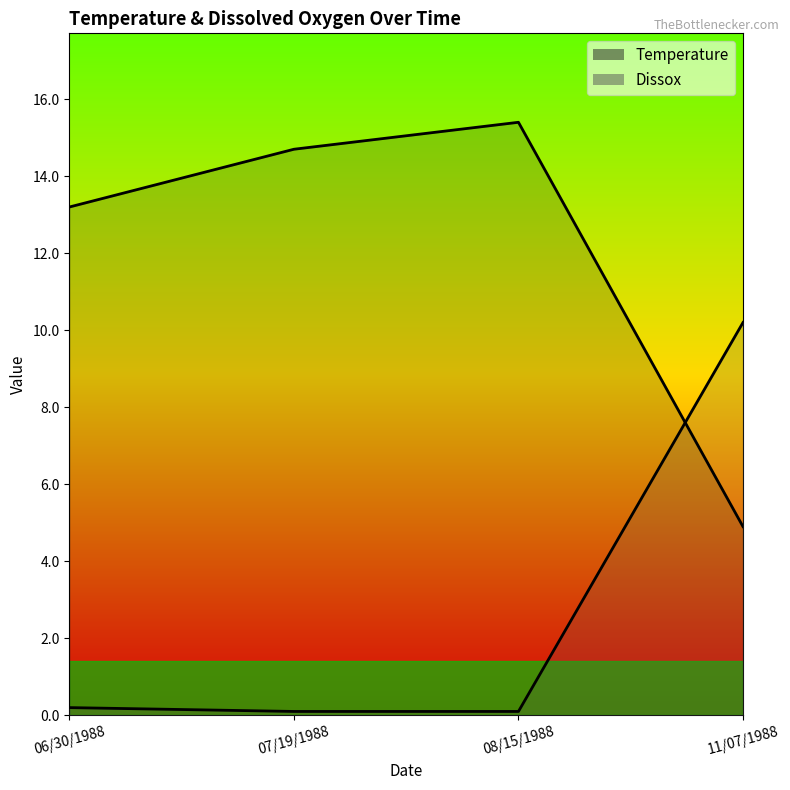

After their last crossing, which series has the higher values: Temperature or Dissox?

Dissox